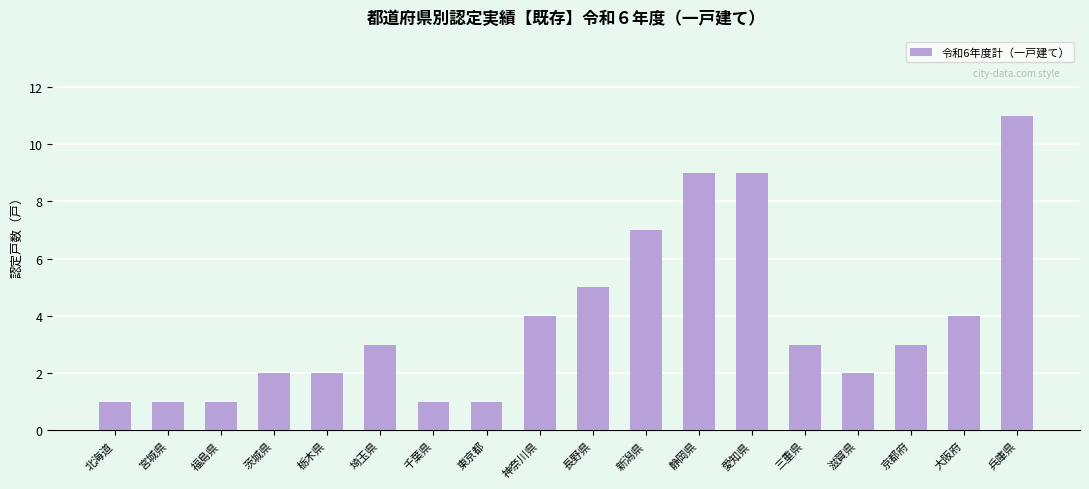

Reading left to right, what are all the values shown in this chart?

1	1	1	2	2	3	1	1	4	5	7	9	9	3	2	3	4	11